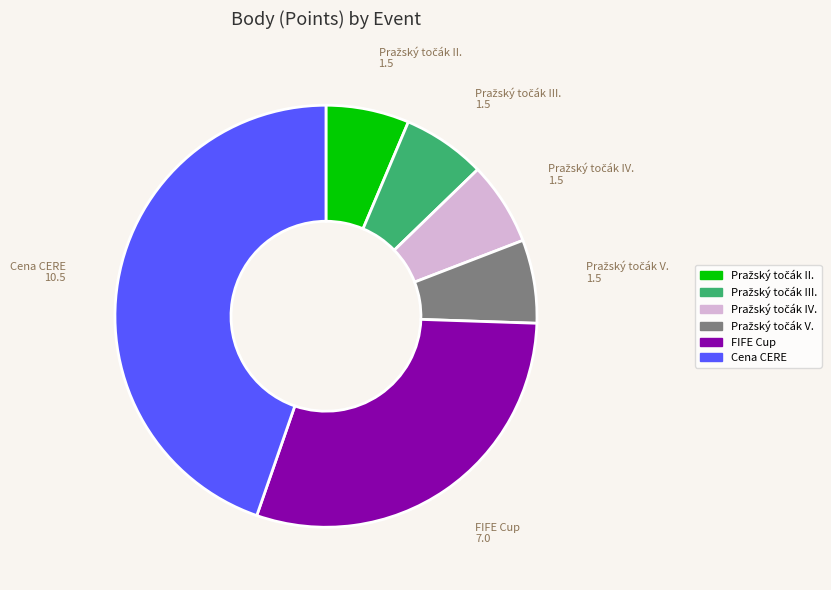

Is there a majority slice in this chart?

No